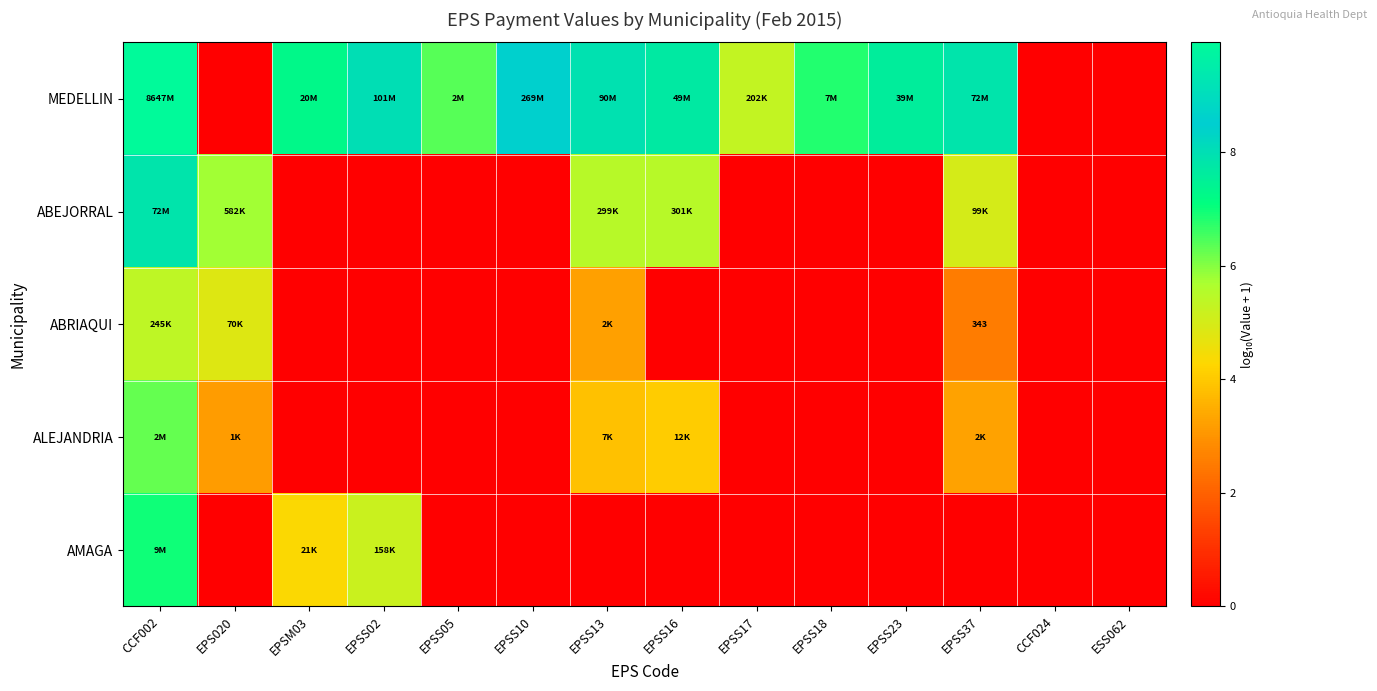

At how many categories does at least one series exceed 0?

12